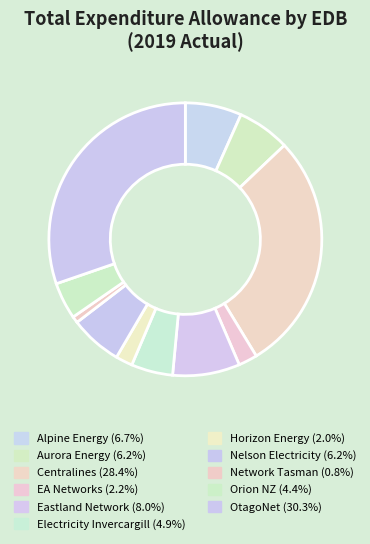

To the nearest percent, what is the average slice percentage?

9%